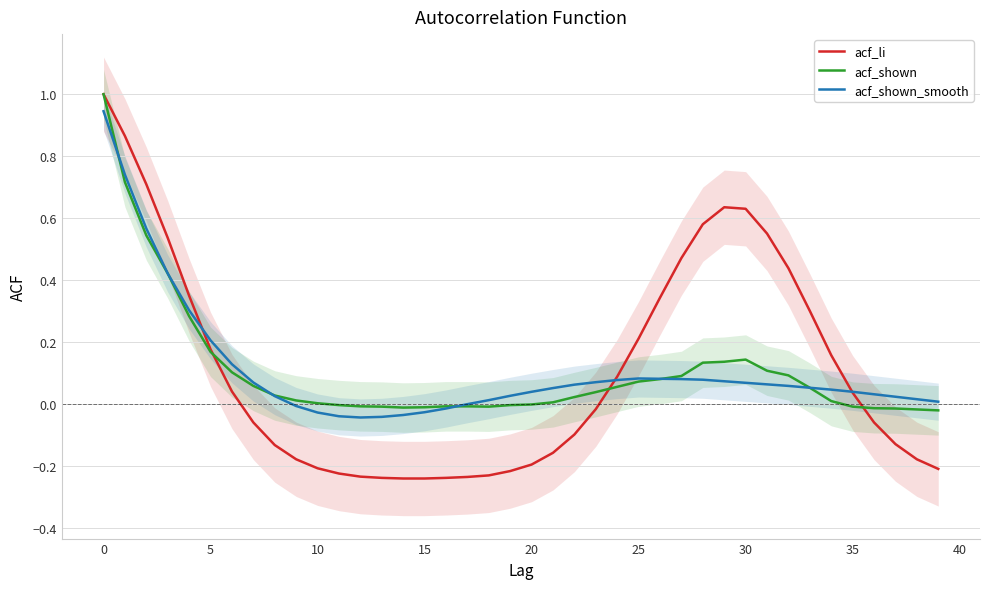

Does the chart have visible grid lines?

Yes